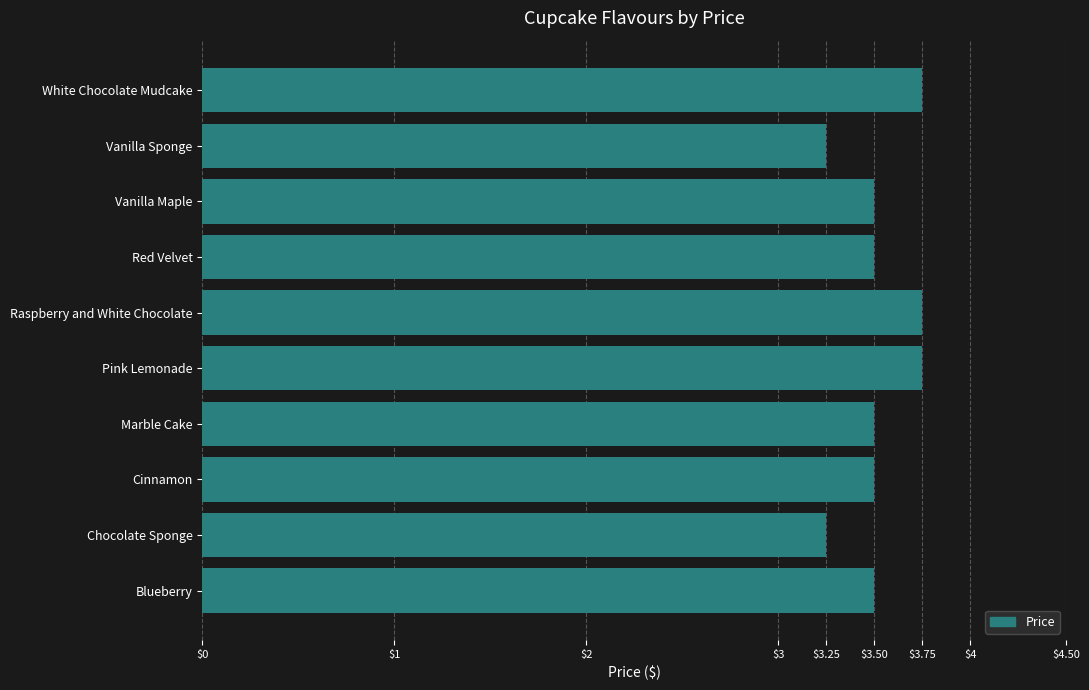

True or false: the data shows 3.5 at Vanilla Maple.

True